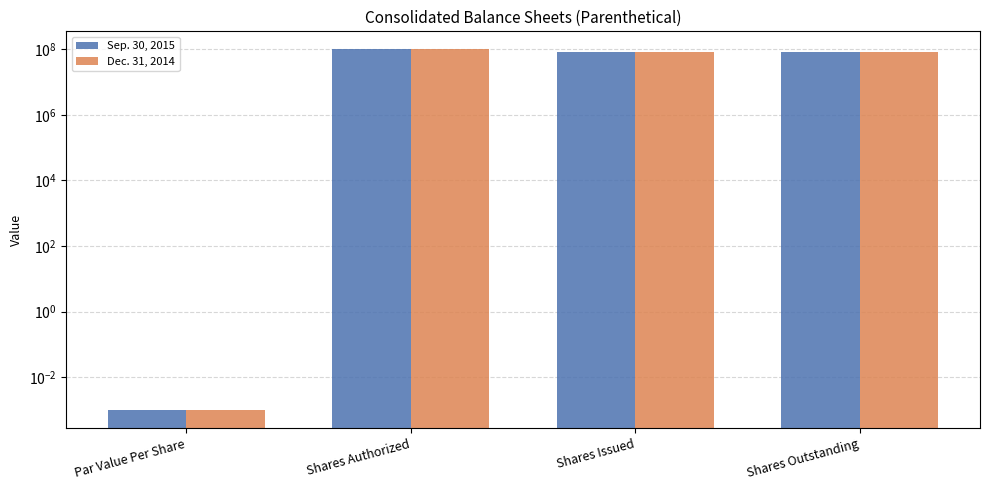

The value of Sep. 30, 2015 at Shares Outstanding is 130287667.3. True or false?

False